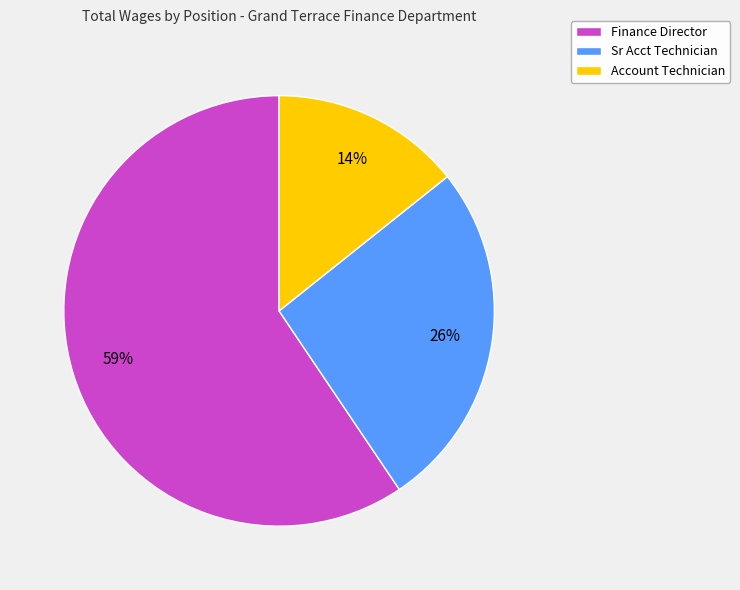

To the nearest percent, what portion does Account Technician represent?

14%